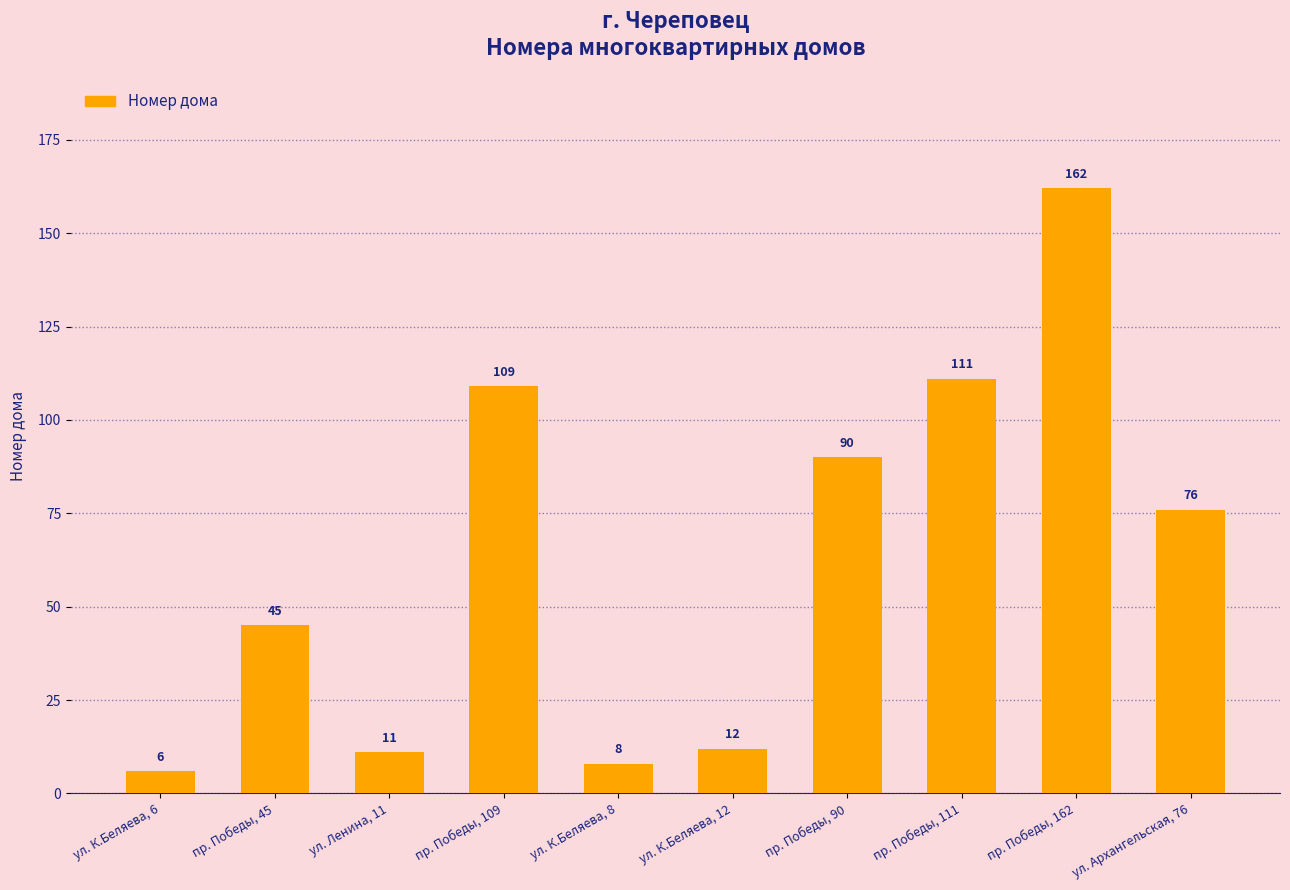

What value does the data have at пр. Победы, 90, to the nearest 10?

90